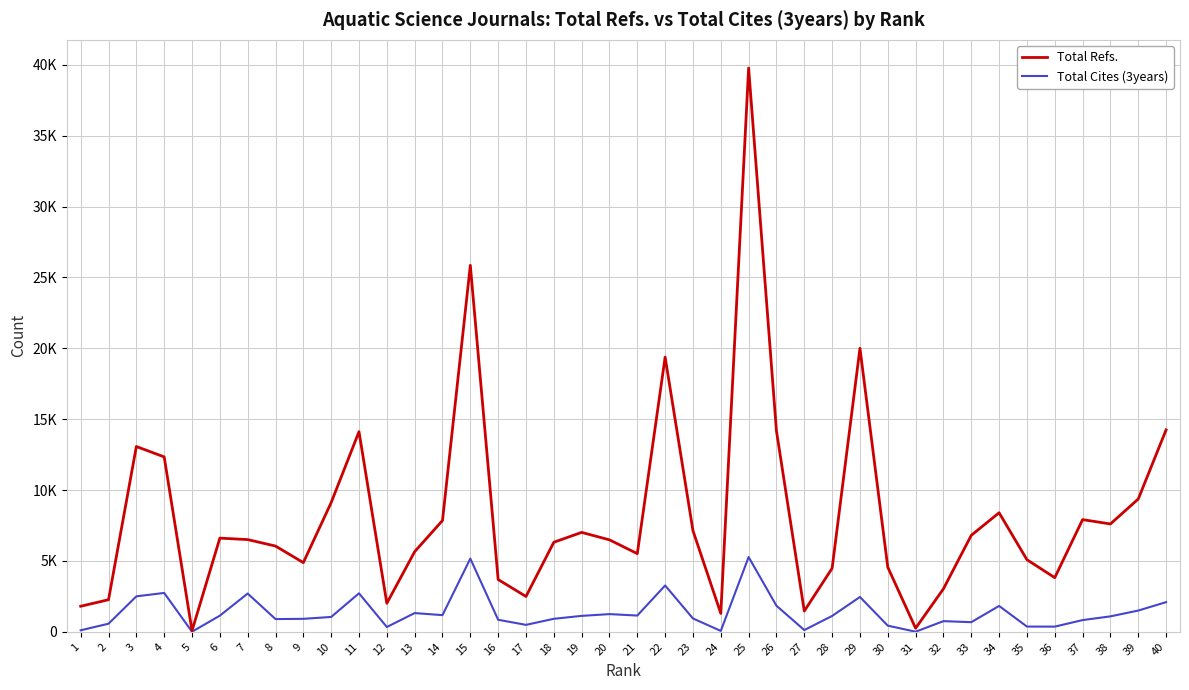

Where is the first local maximum for Total Cites (3years)?

4